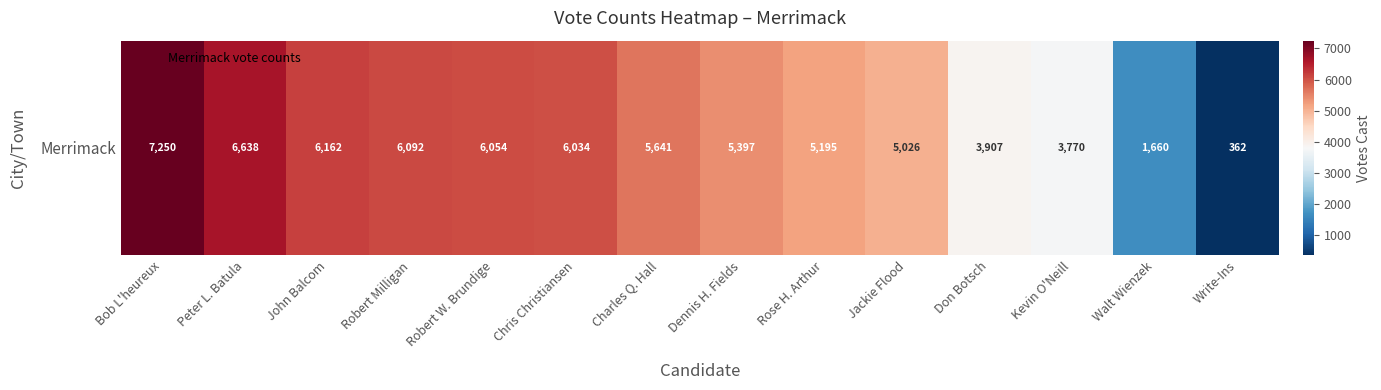

What is the average value?

4942